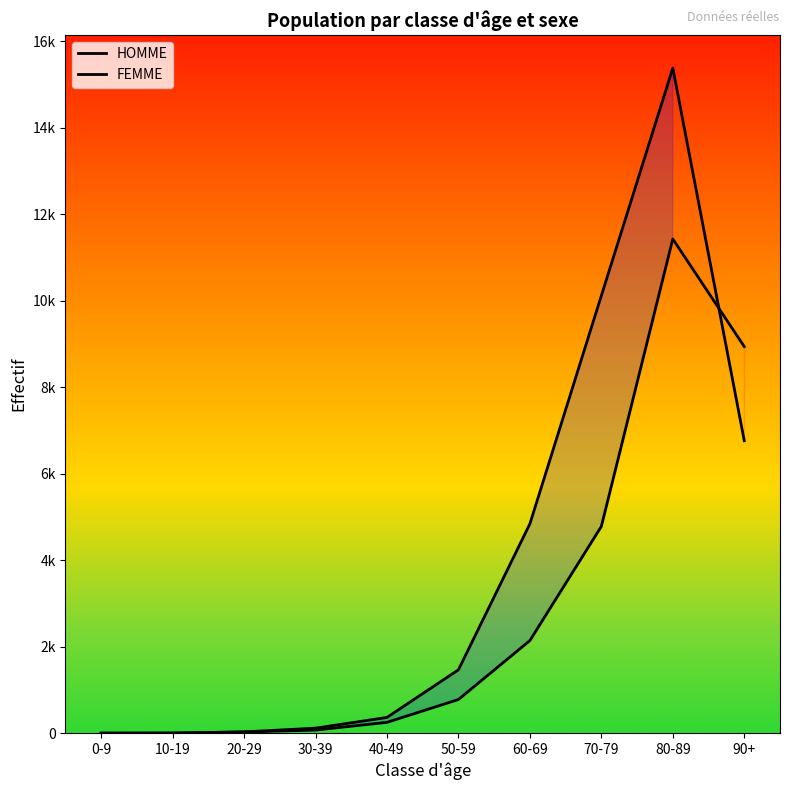

Count the number of categories in the chart.

10